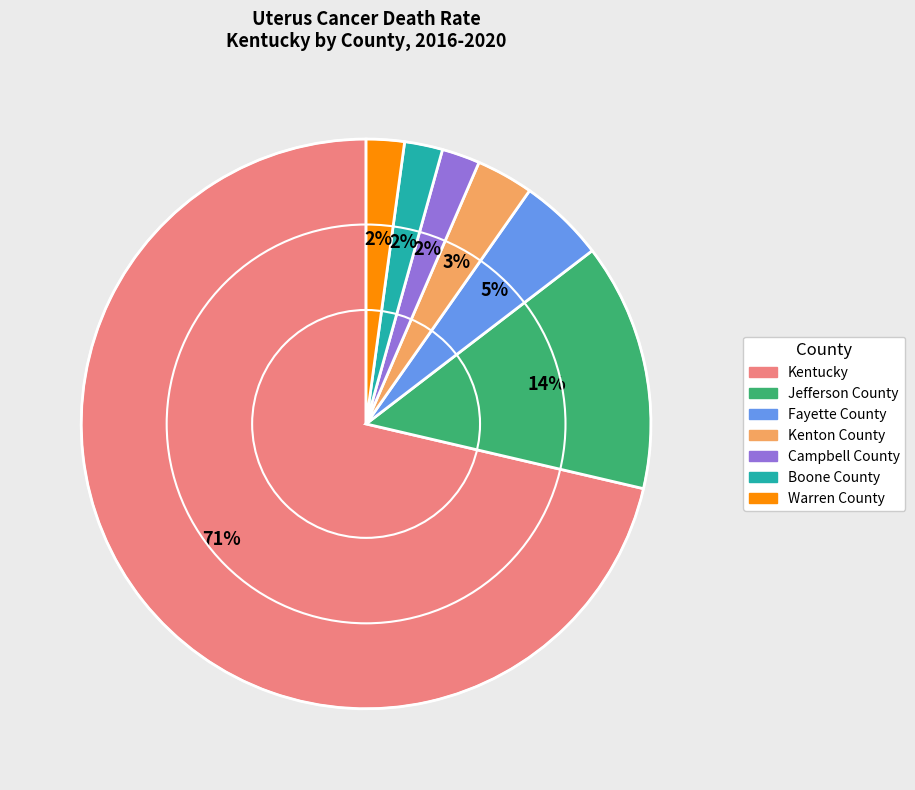

Which category has the biggest portion of the pie?

Kentucky